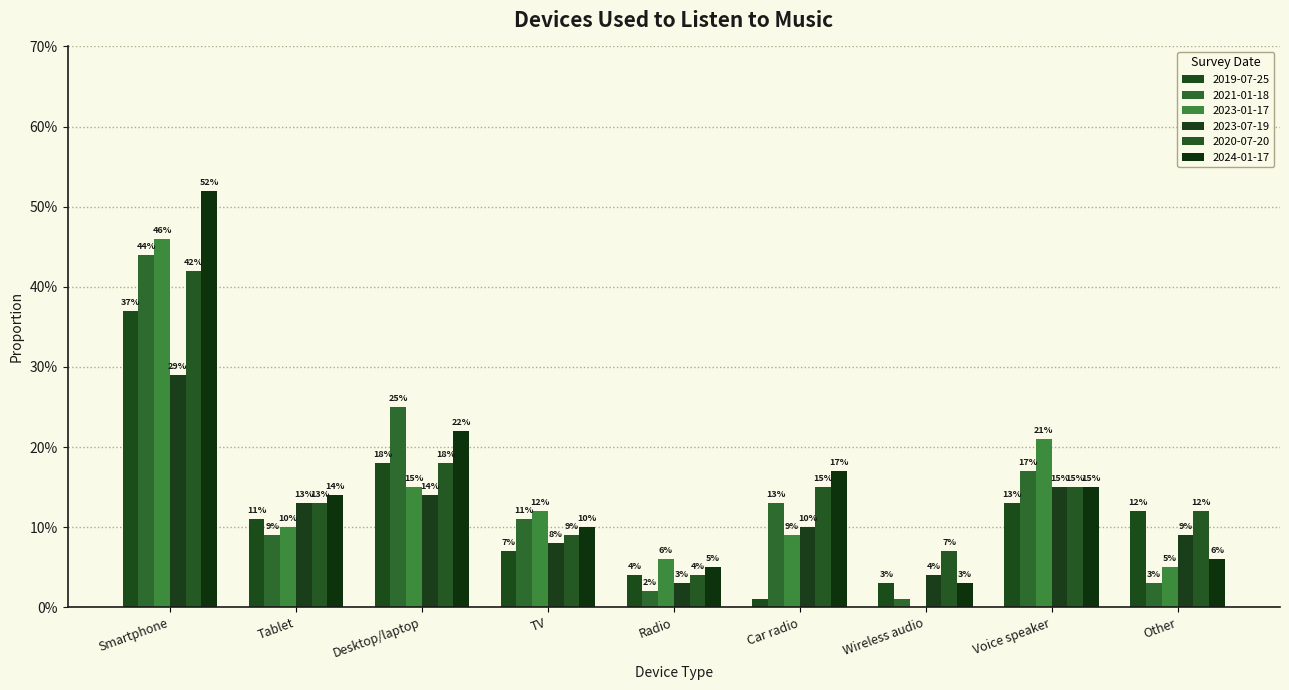

Are the bars horizontal?

No